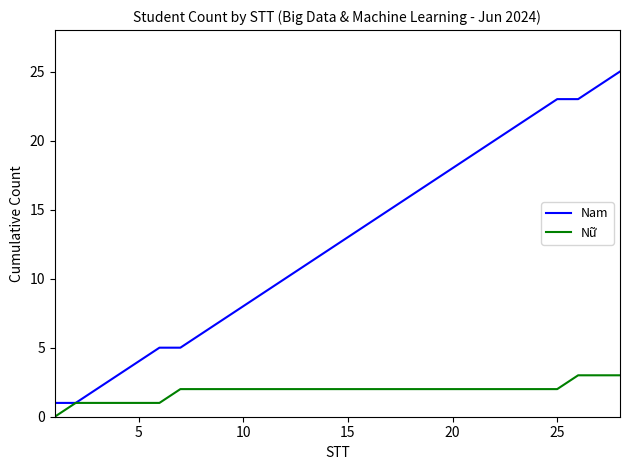

List the series in order of their peak value, highest first.

Nam, Nữ